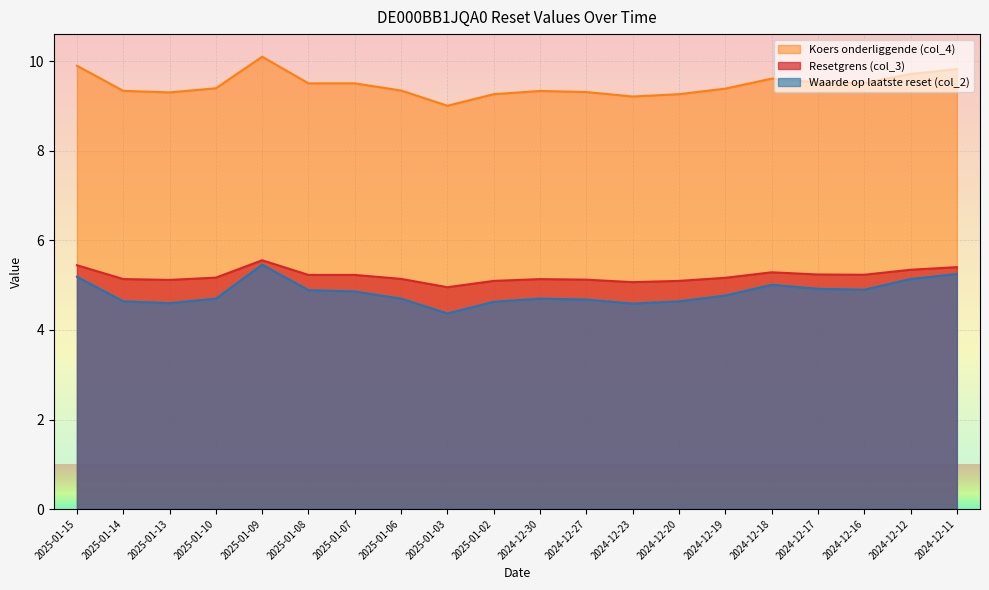

At how many categories does at least one series exceed 5?

20